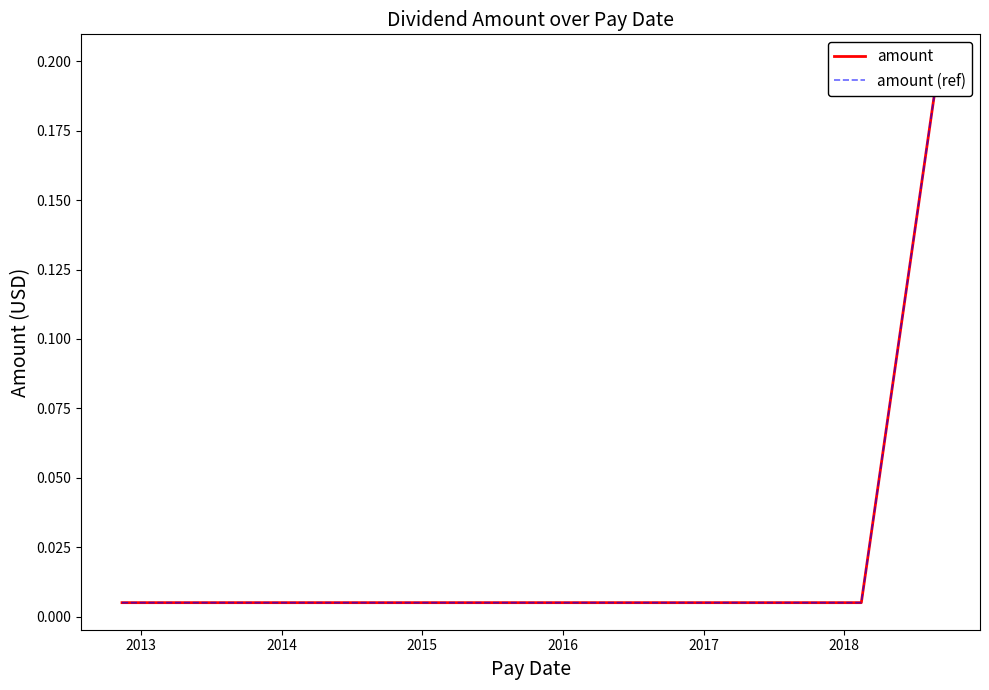

The value of amount (ref) at 2013 is 0.0. True or false?

True